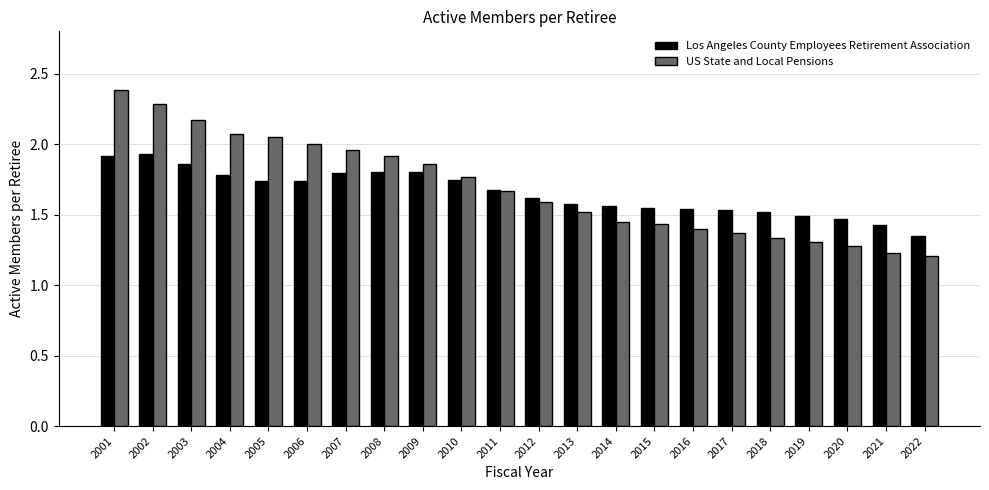

How many bars are there in total?

44